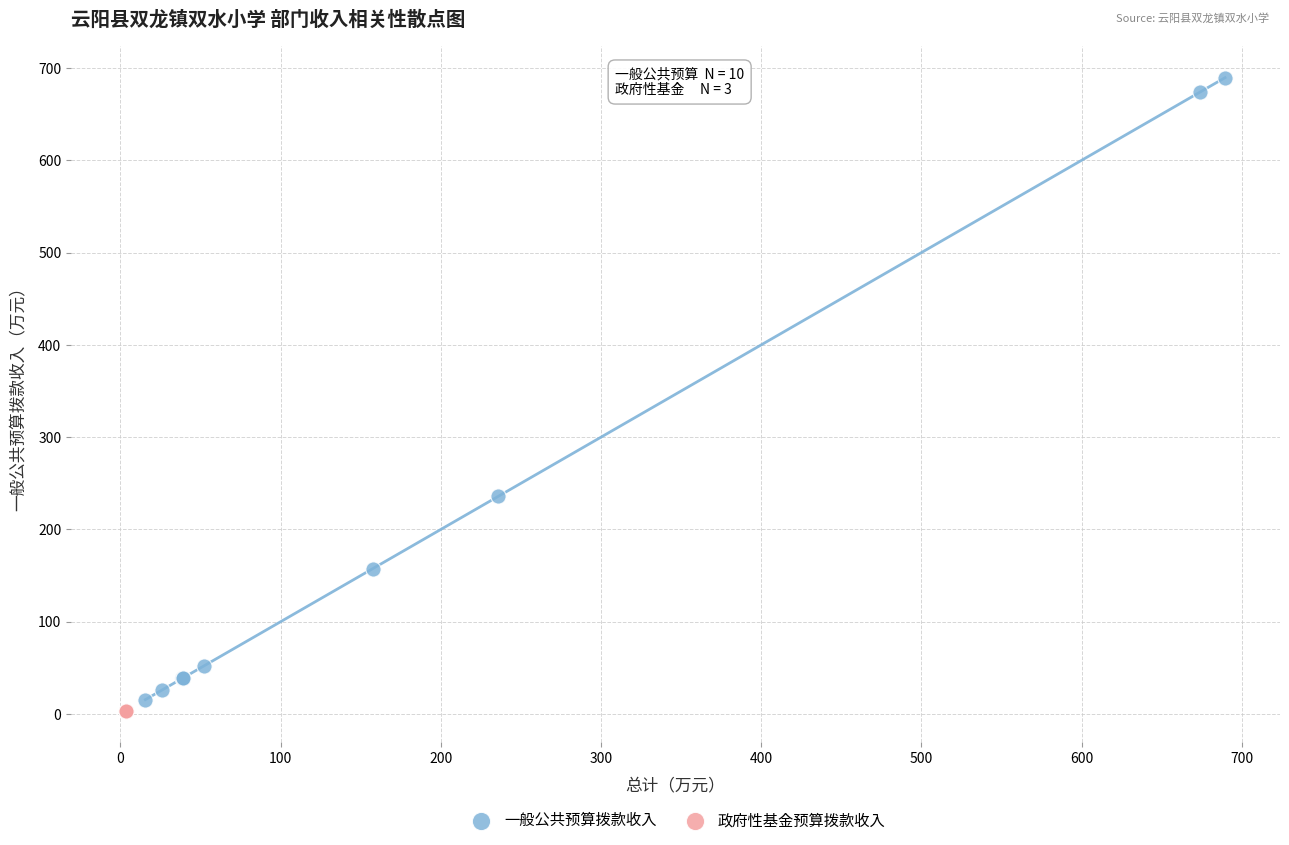

Which series contains the highest Y value?

一般公共预算拨款收入